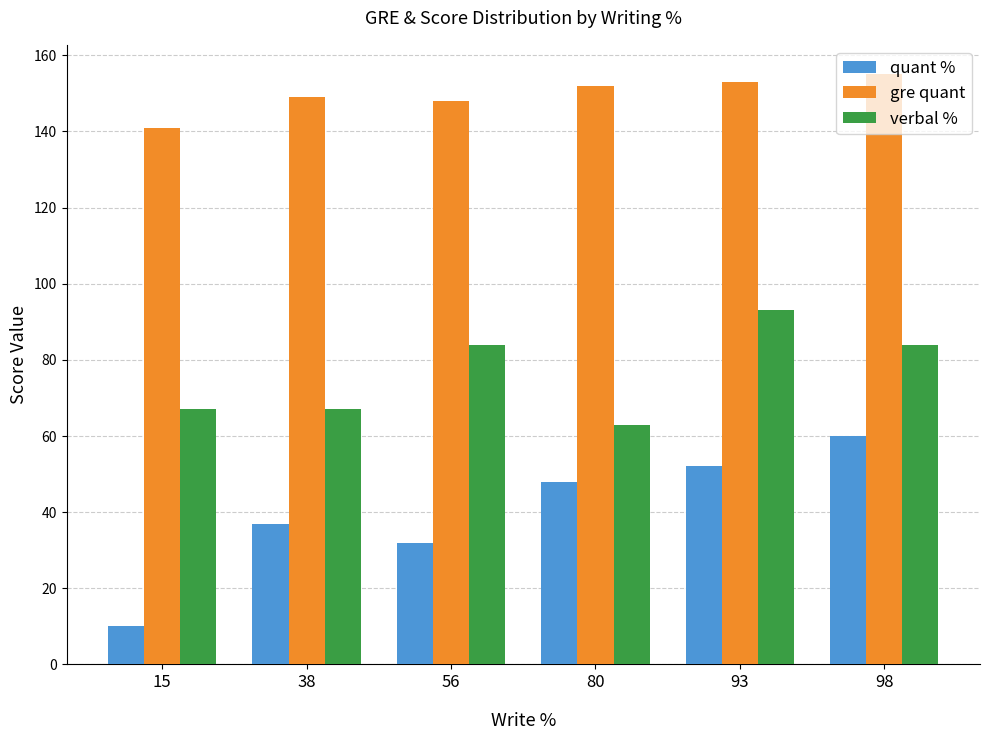

What is the value of the quant % bar at the 2nd from the left?

37